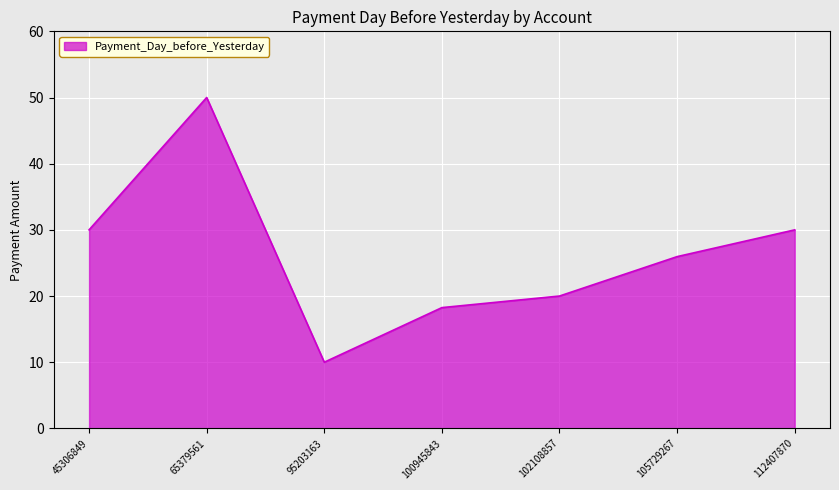

The value at 65379561 is 50.0. True or false?

True